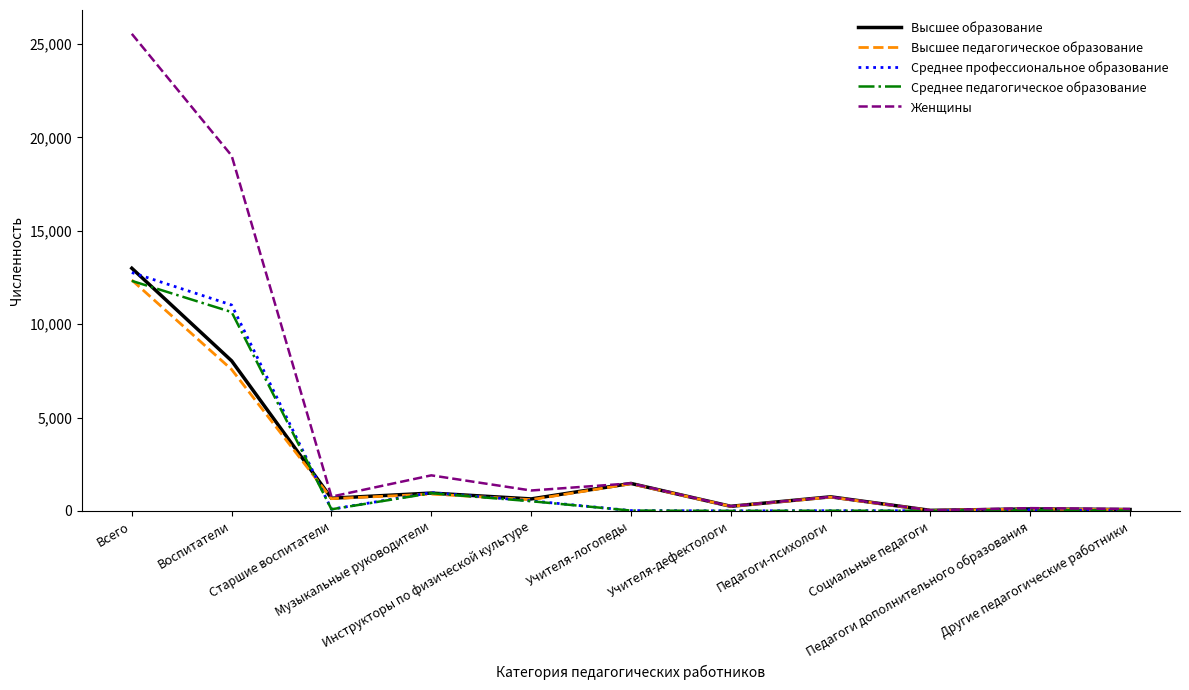

What is the maximum value shown in the chart?

25542